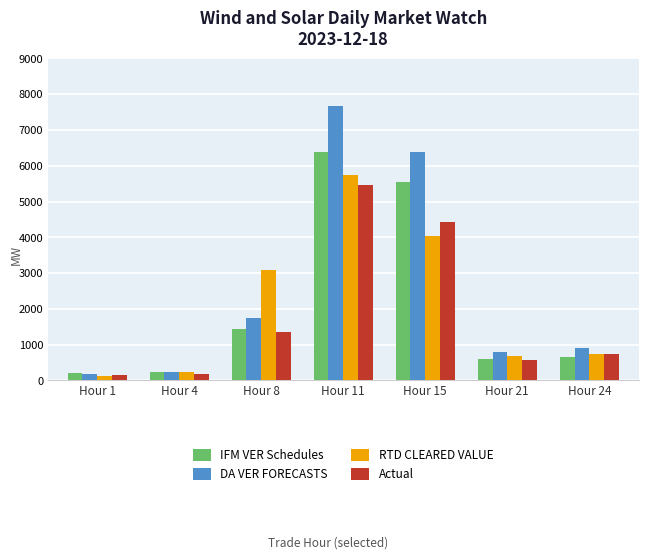

What are all the series names shown in the legend?

IFM VER Schedules, DA VER FORECASTS, RTD CLEARED VALUE, Actual